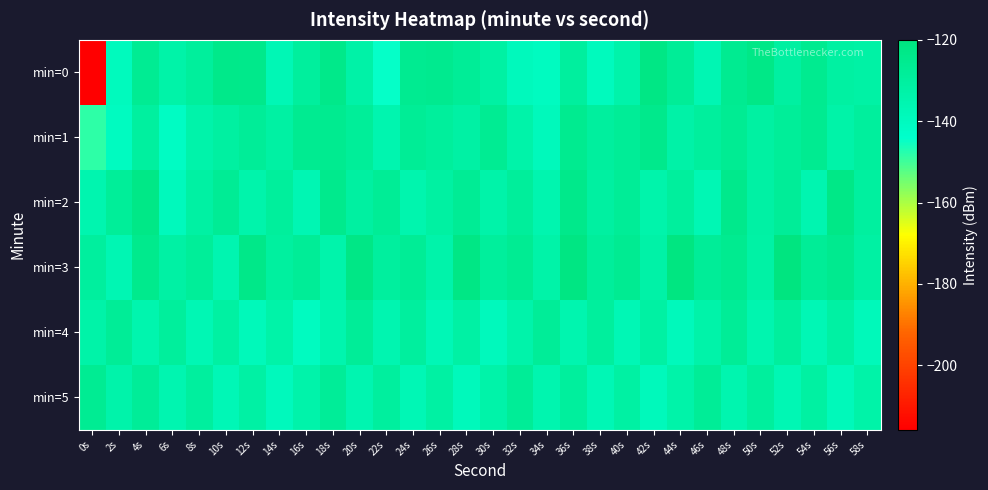

What is the minimum value shown in the chart?

-215.8